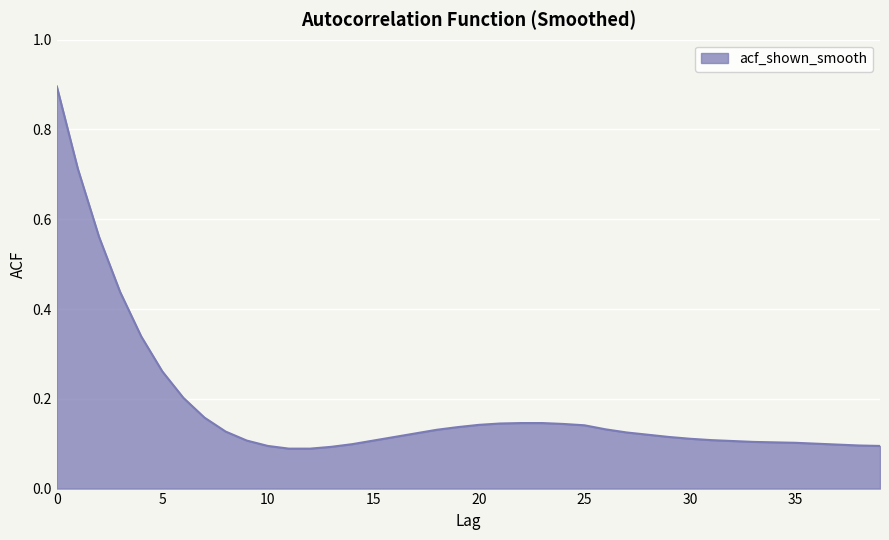

What is the maximum value shown in the chart?

0.9